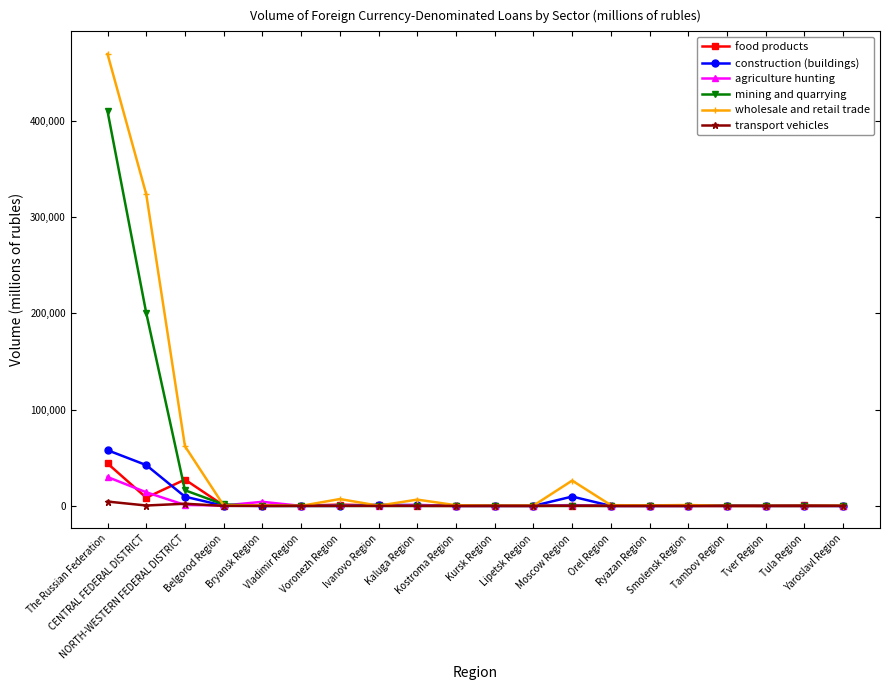

True or false: wholesale and retail trade has more than 0 points higher than both neighbors.

True